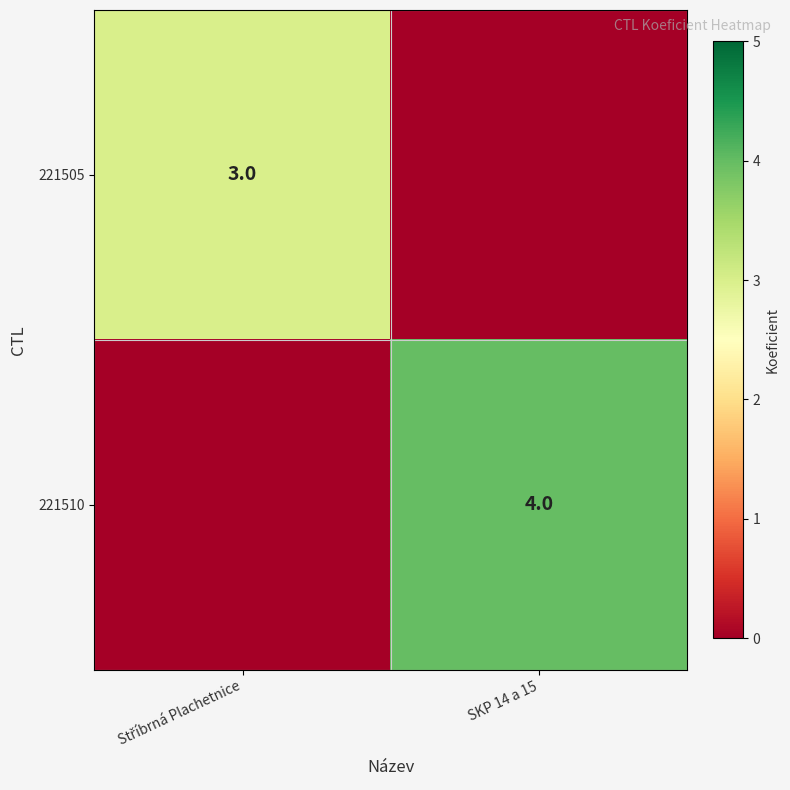

True or false: 221510 has a value of 4 at SKP 14 a 15.

True